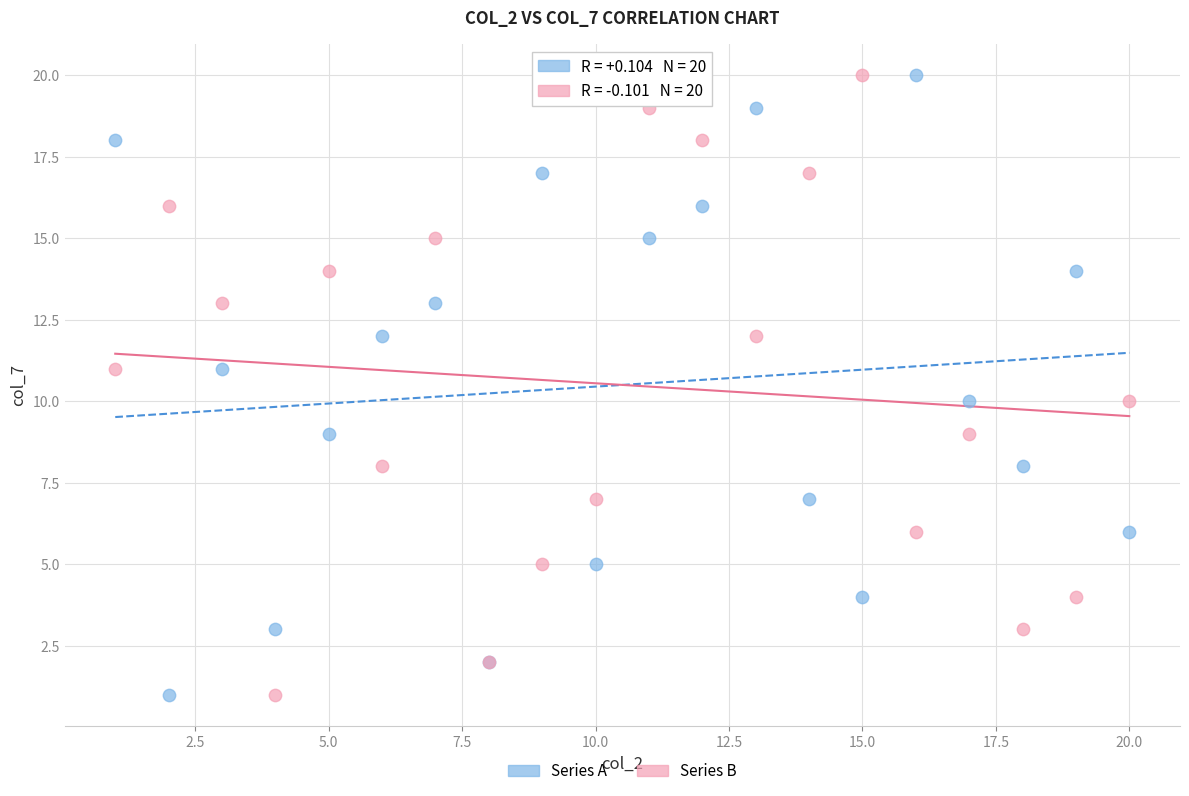

What are all the series names shown in the legend?

Series A, Series B